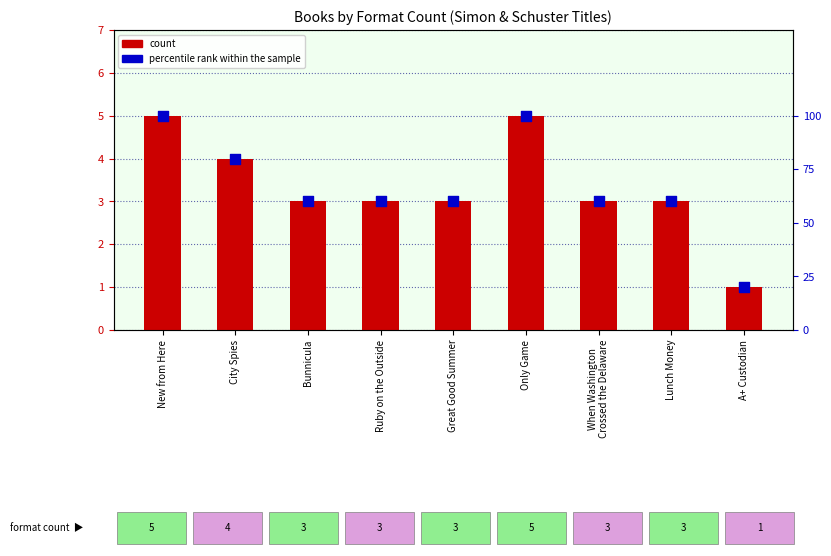

Which series contains the highest Y value?

percentile rank within the sample